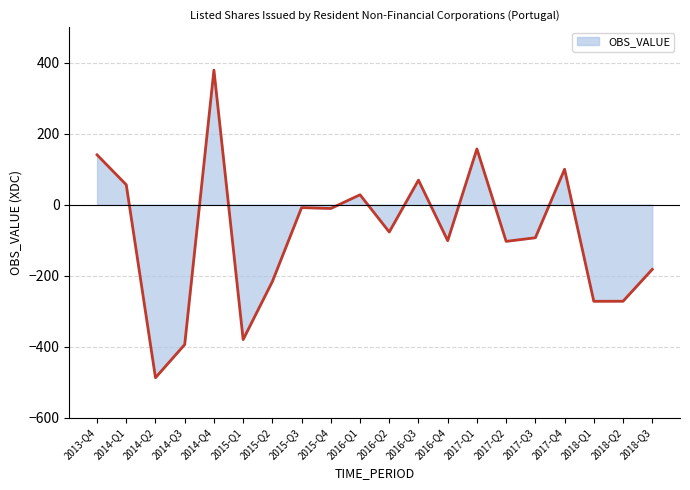

Is it true that the value at 2013-Q4 is 187.9?

False